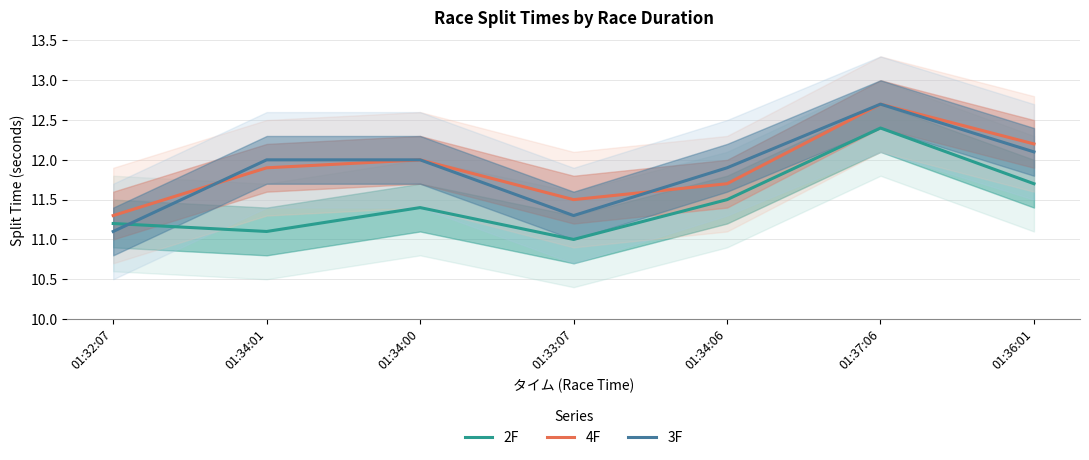

The value of 2F at 01:37:06 is 12.4. True or false?

True